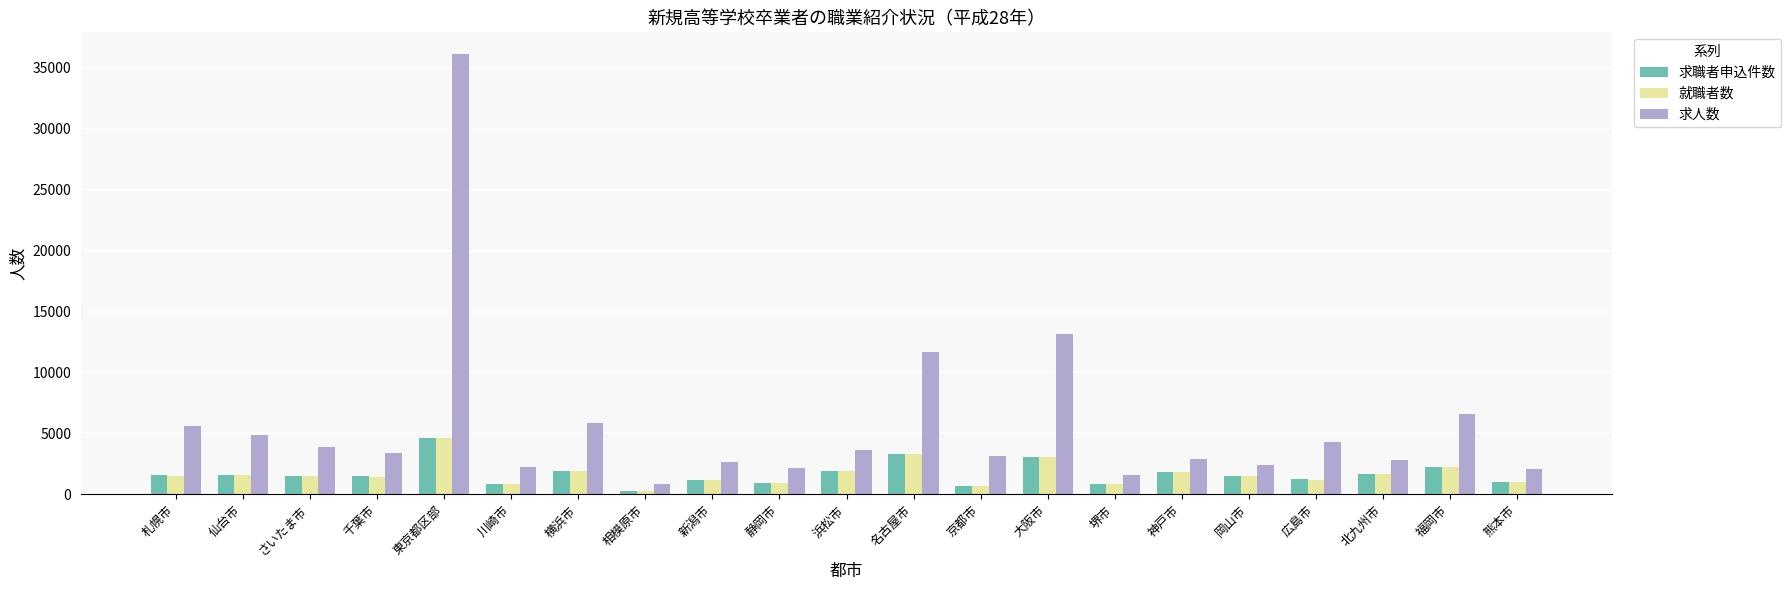

Which series has the largest range (max minus min)?

求人数